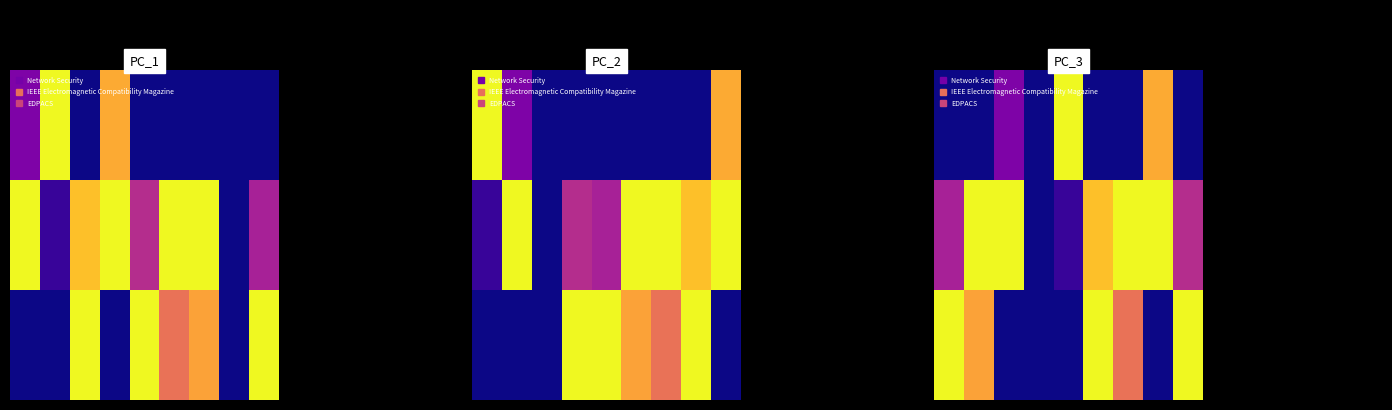

At how many categories does at least one series exceed 0?

8